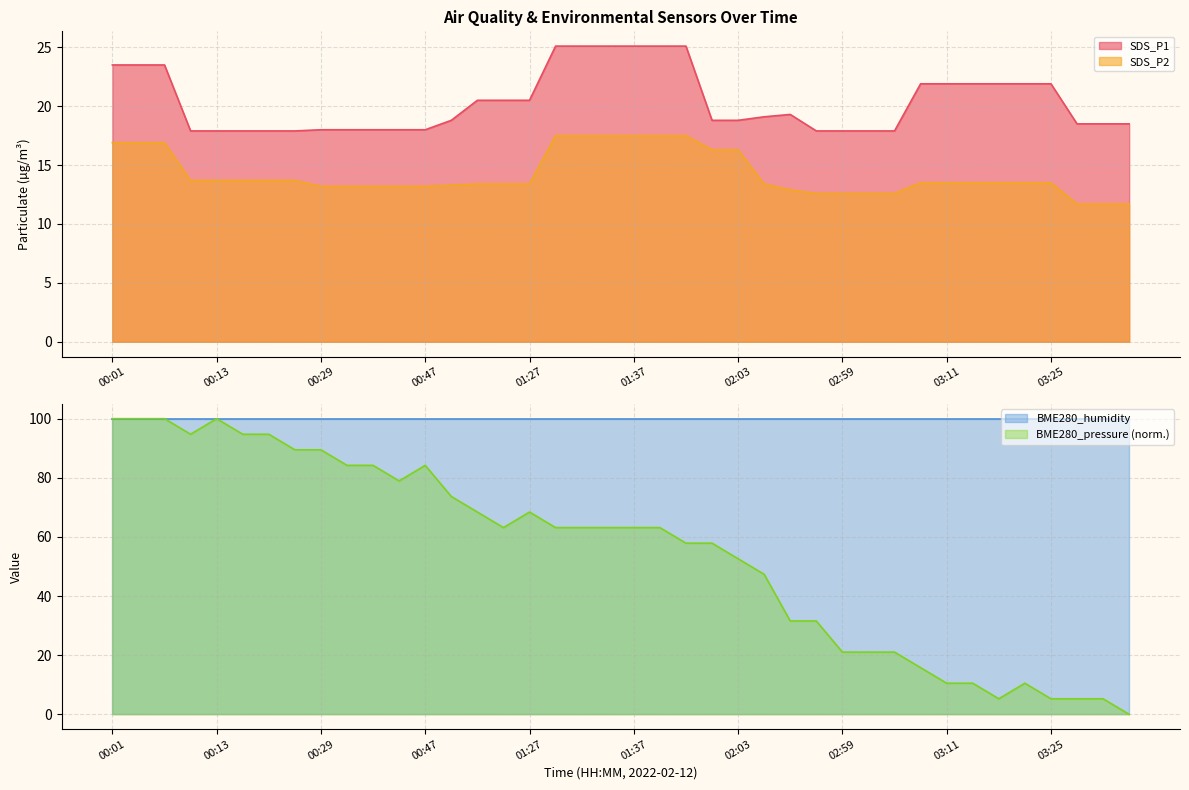

Reading left to right, extract all data points from this chart.

SDS_P1: 23.5	23.5	23.5	17.9	17.9	17.9	17.9	17.9	18.0	18.0	18.0	18.0	18.0	18.8	20.5	20.5	20.5	25.1	25.1	25.1	25.1	25.1	25.1	18.8	18.8	19.1	19.3	17.9	17.9	17.9	17.9	21.9	21.9	21.9	21.9	21.9	21.9	18.5	18.5	18.5
SDS_P2: 16.9	16.9	16.9	13.7	13.7	13.7	13.7	13.7	13.2	13.2	13.2	13.2	13.2	13.3	13.4	13.4	13.4	17.5	17.5	17.5	17.5	17.5	17.5	16.3	16.3	13.4	12.9	12.6	12.6	12.6	12.6	13.5	13.5	13.5	13.5	13.5	13.5	11.7	11.7	11.7
BME280_pressure: 100.0	100.0	100.0	94.7	100.0	94.7	94.7	89.5	89.5	84.2	84.2	78.9	84.2	73.7	68.4	63.2	68.4	63.2	63.2	63.2	63.2	63.2	57.9	57.9	52.6	47.4	31.6	31.6	21.1	21.1	21.1	15.8	10.5	10.5	5.3	10.5	5.3	5.3	5.3	0.0